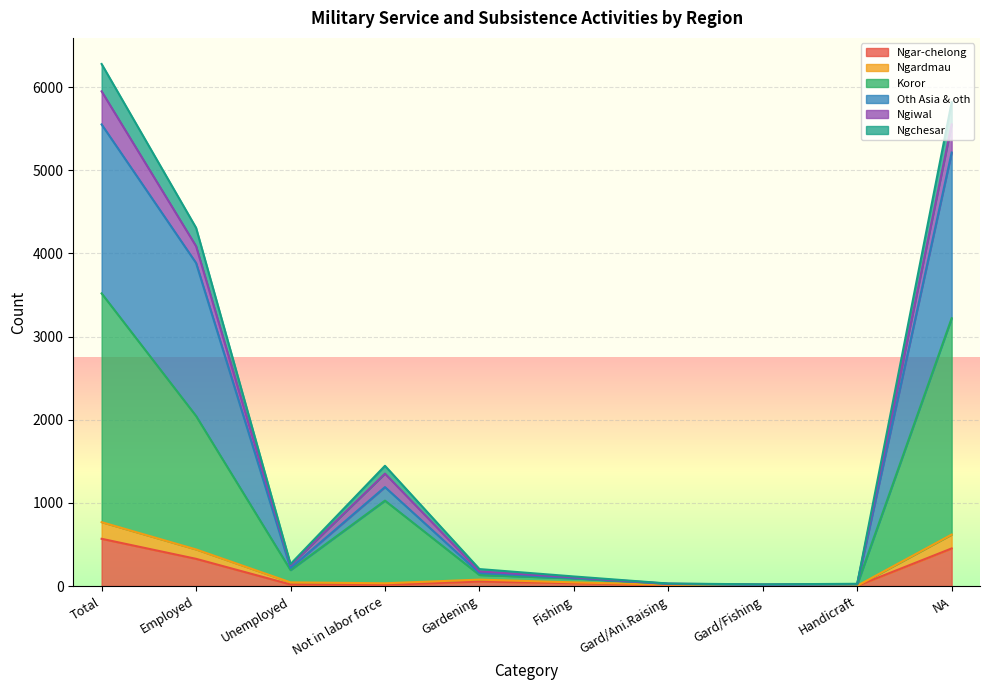

How many interior local peaks does the Oth Asia & oth series have?

1